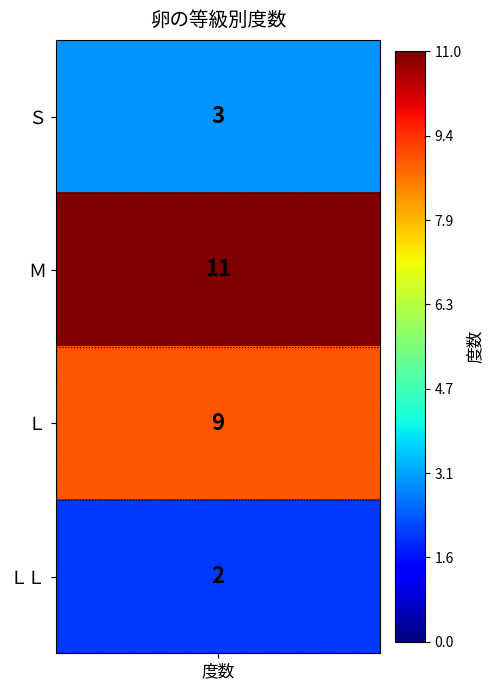

Rank the categories by value from lowest to highest.

ＬＬ, Ｓ, Ｌ, Ｍ